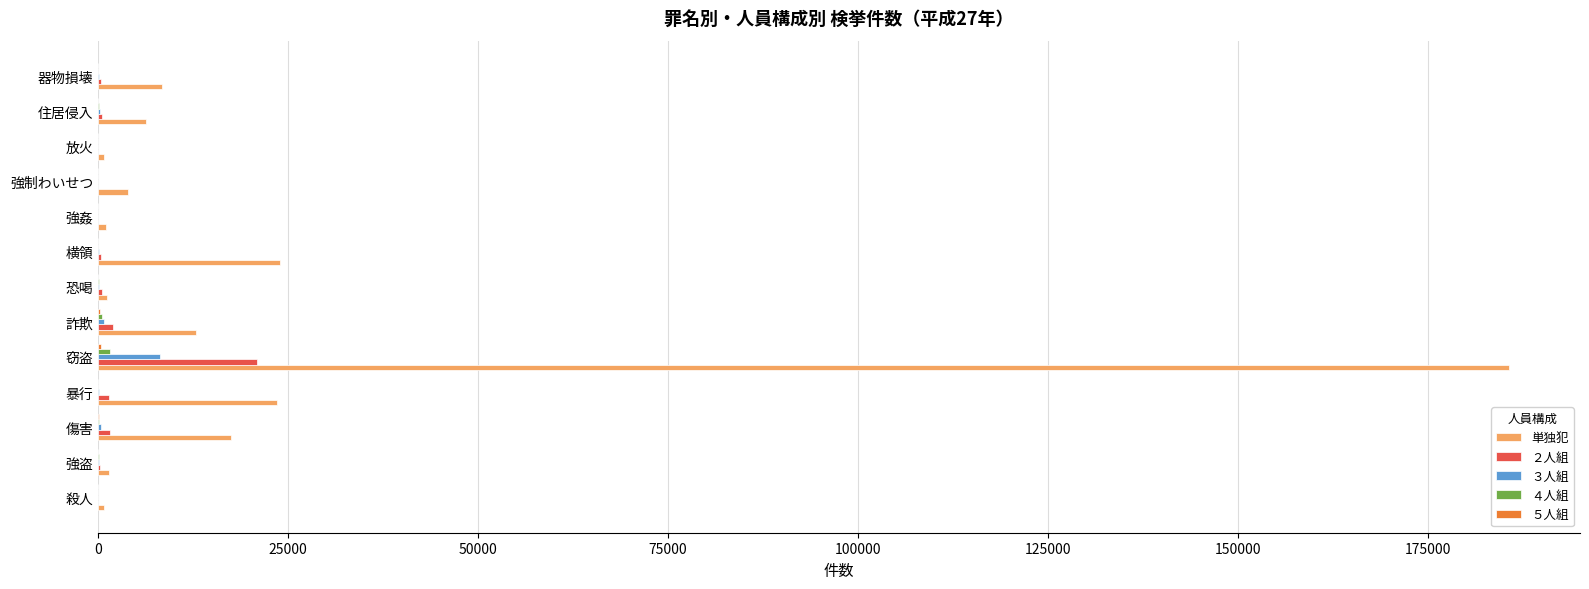

The value of 単独犯 at 住居侵入 is 6297. True or false?

True